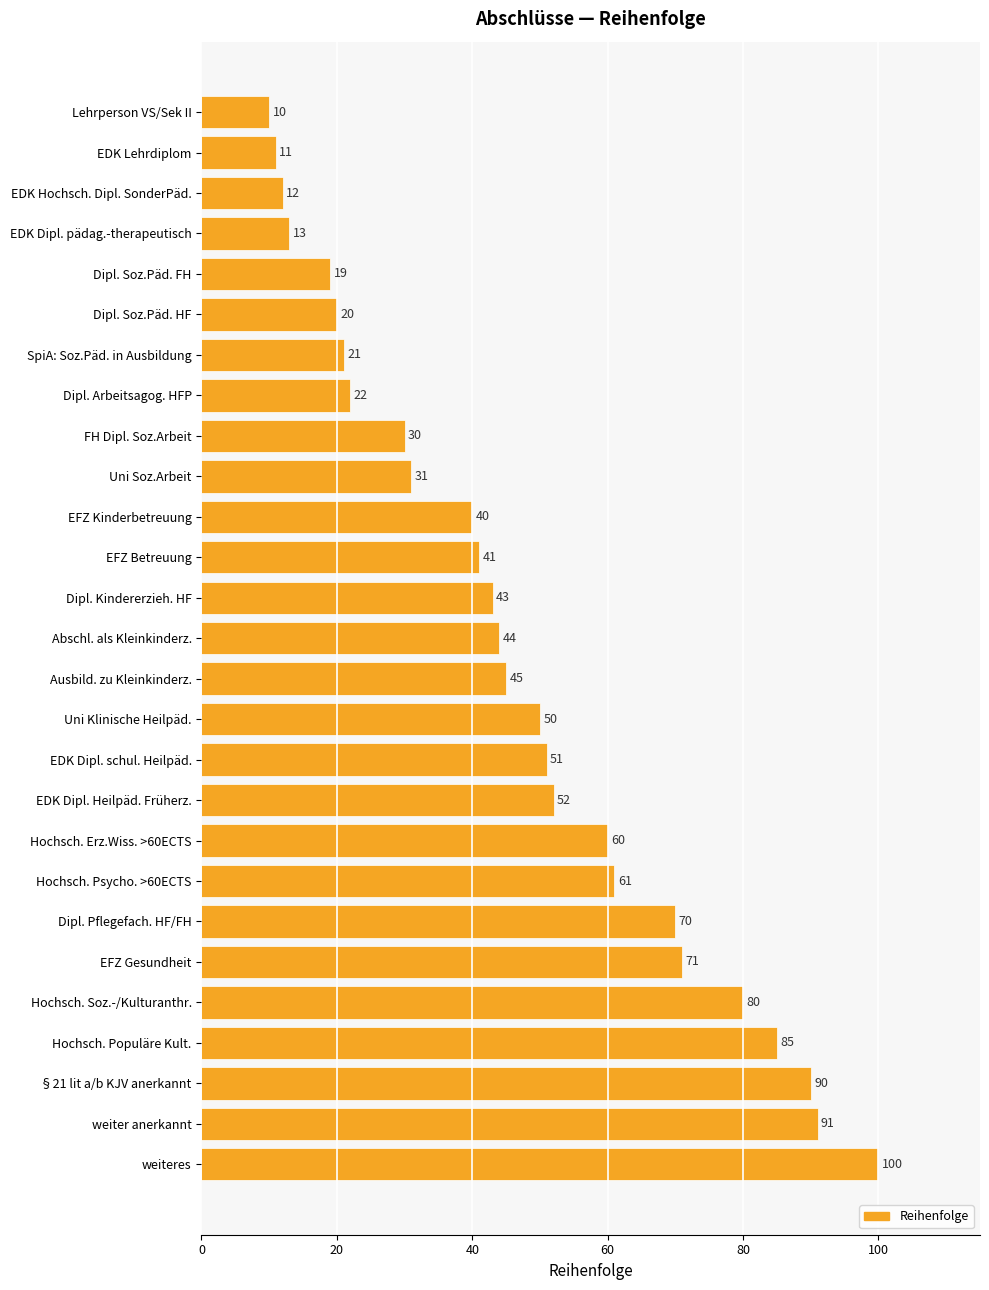

What is the average value?

47